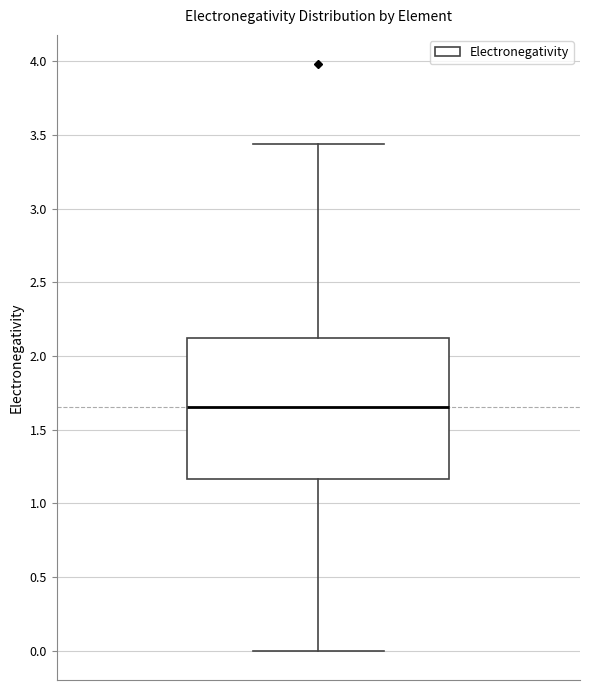

Read this box plot against the y-axis: the position of the median line, the range covered by the box, and the ends of both whiskers. The values are not printed on the chart, so give them approximately, as read against the axis.

median 1.65, box 1.15 to 2.10, whiskers 0.00 to 3.45